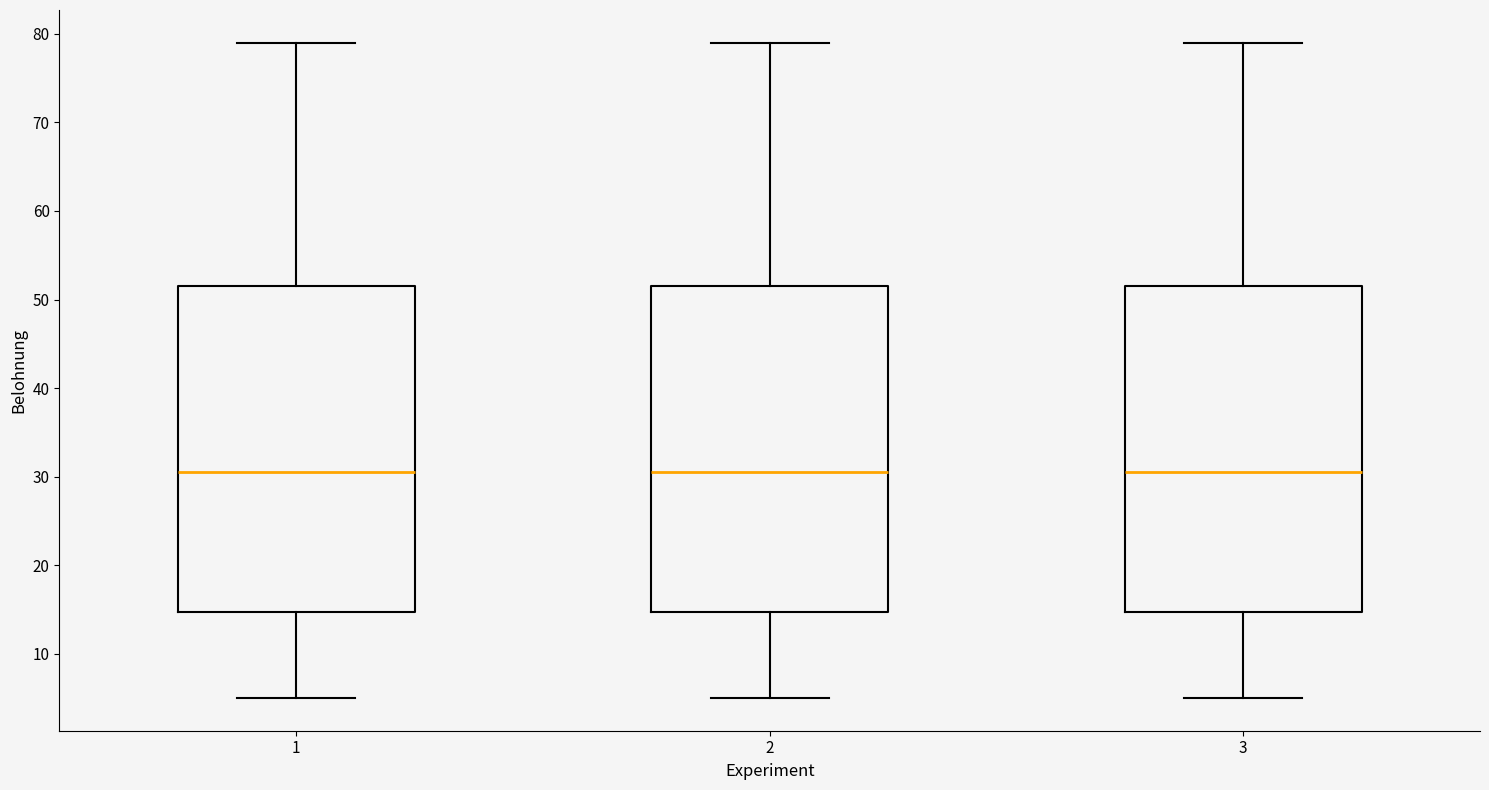

Where does the lower whisker of the box at x = 2 end on the y-axis? The values are not printed on the chart, so give them approximately, as read against the axis.

5